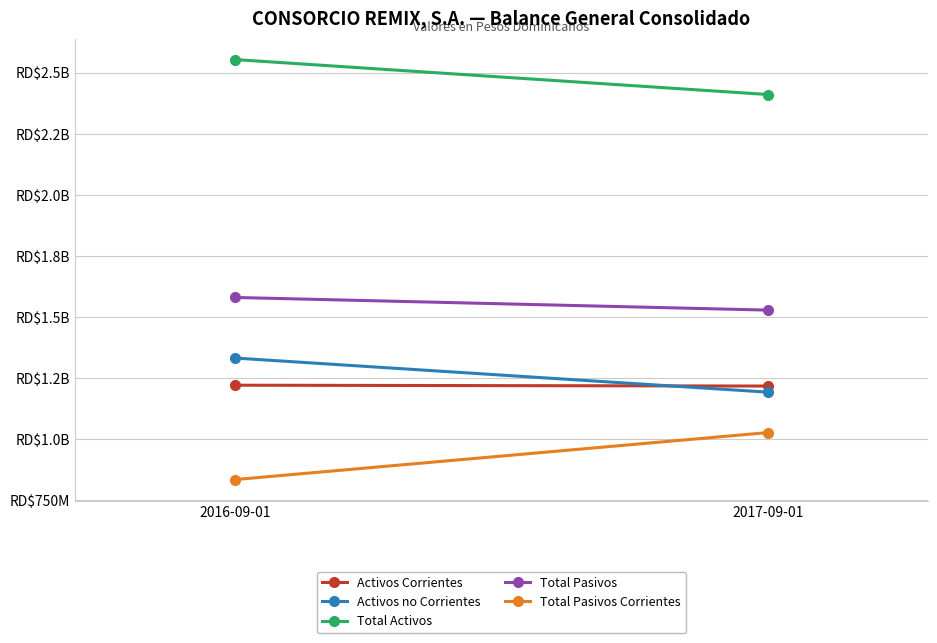

The Total Pasivos Corrientes series shows 1027337379.0 at 2017-09-01. True or false?

True